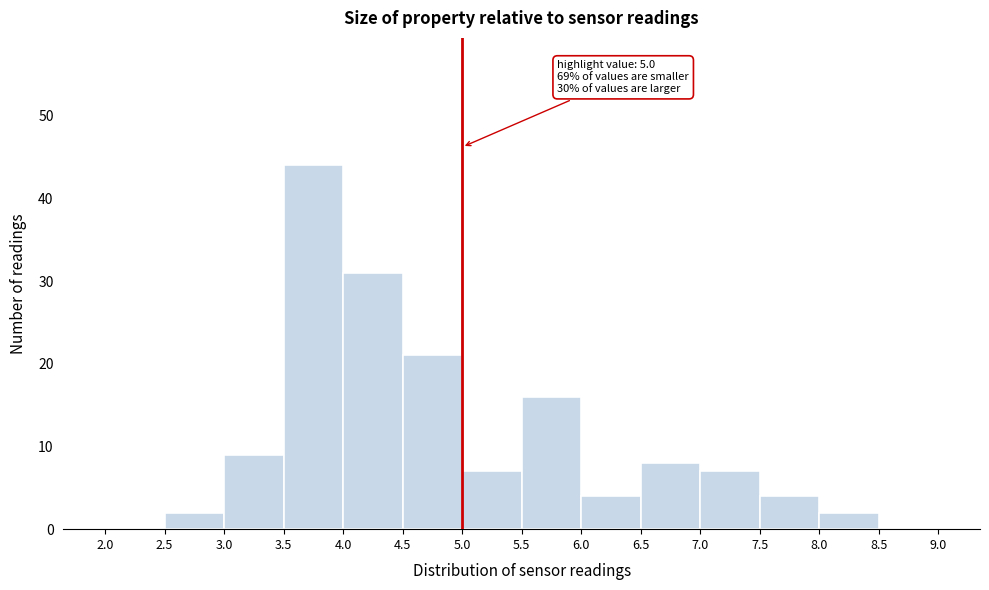

Which range on the x-axis has the tallest bar?

3.5 to 4.0